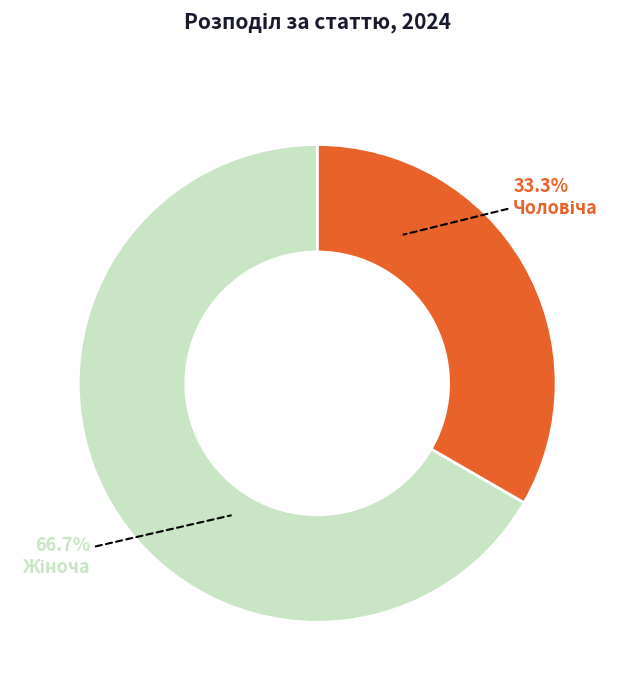

Is there any slice that represents more than half of the pie?

Yes